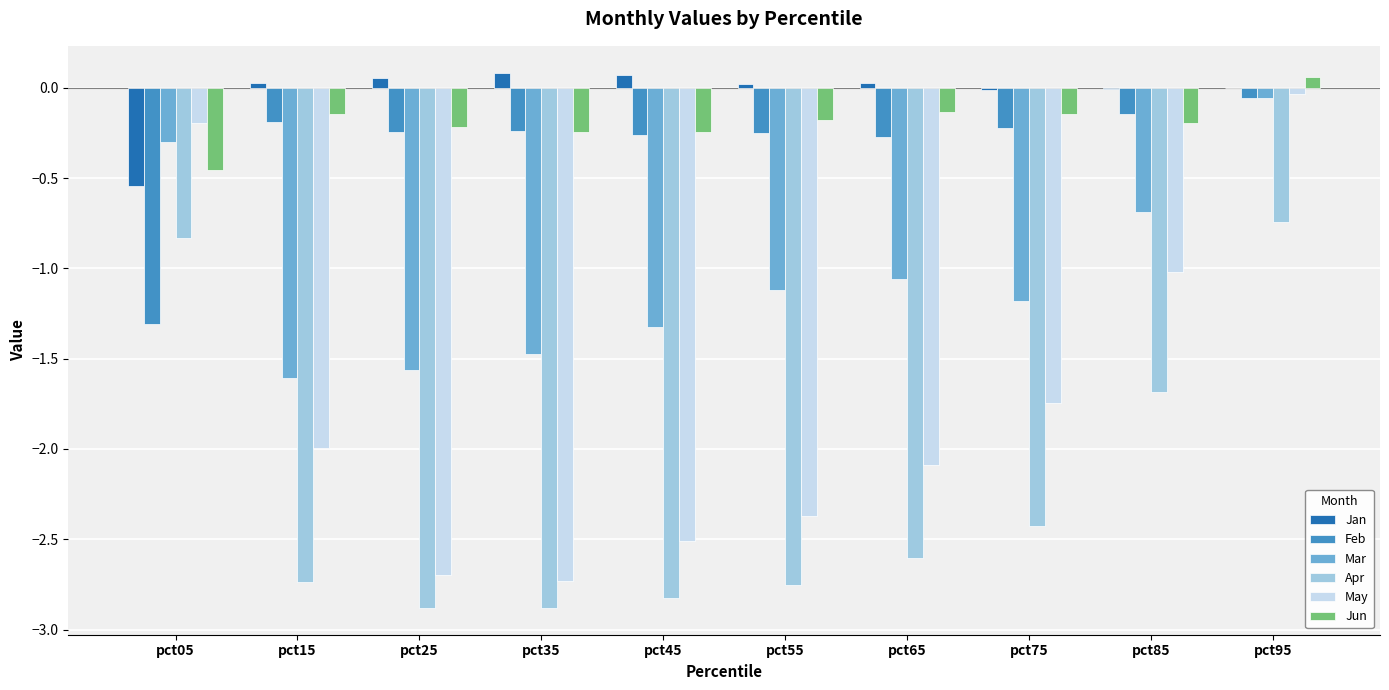

Is it true that Feb equals -0.1 at pct45?

False